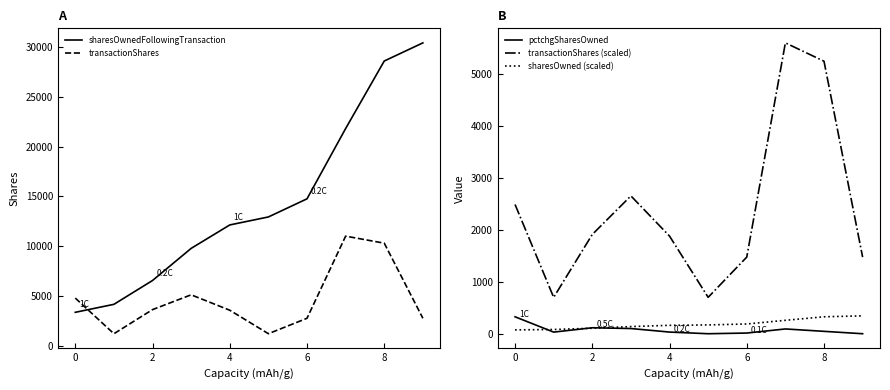

What is the sum of all sharesOwnedFollowingTransaction values?

144557